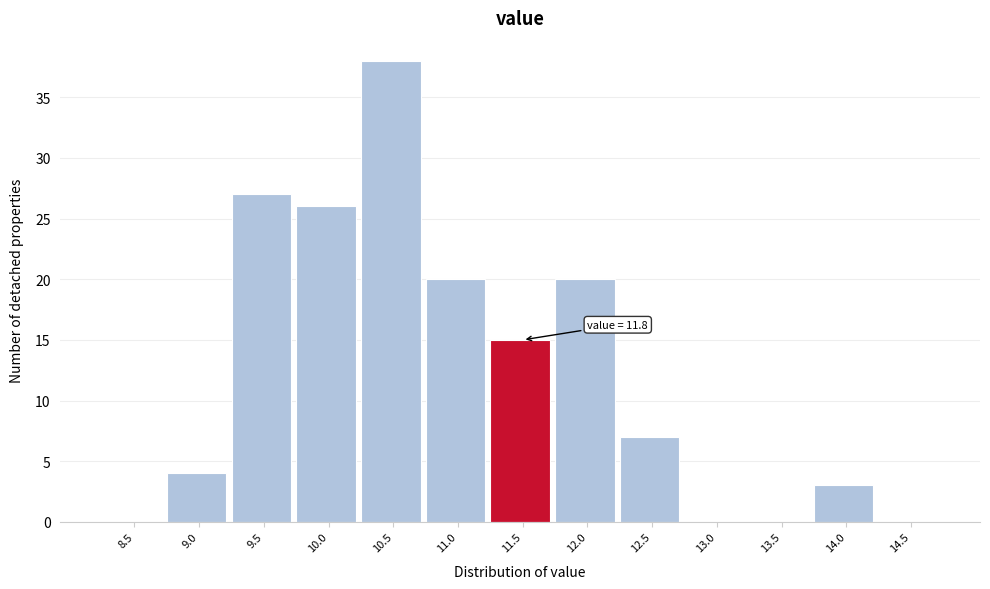

Reading left to right, list all the values displayed in this chart.

8.5=0	9.0=4	9.5=27	10.0=26	10.5=38	11.0=20	11.5=15	12.0=20	12.5=7	13.0=0	13.5=0	14.0=3	14.5=0